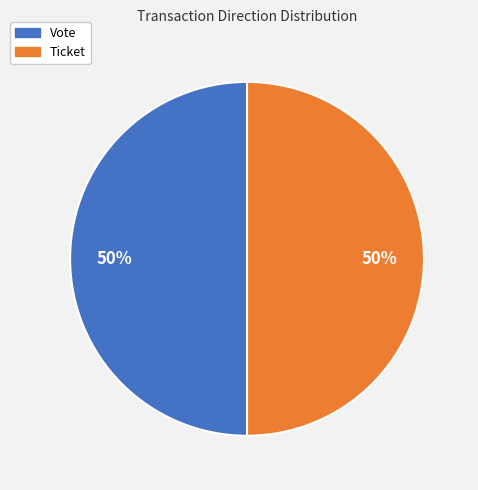

Is the sum of Ticket and Vote greater than half?

Yes